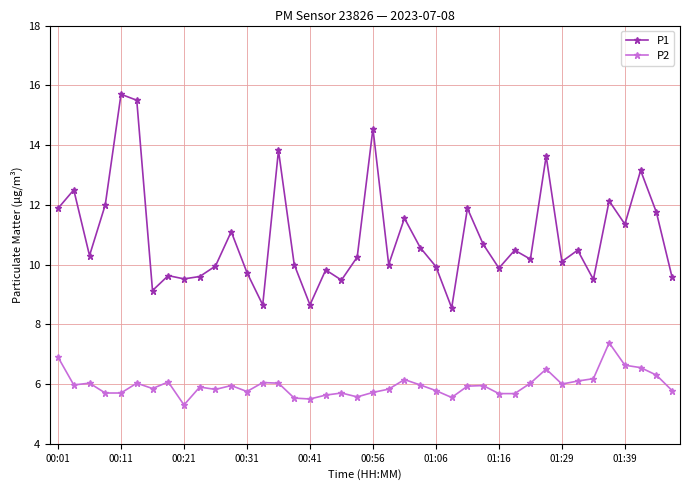

List the series in order of their peak value, highest first.

P1, P2